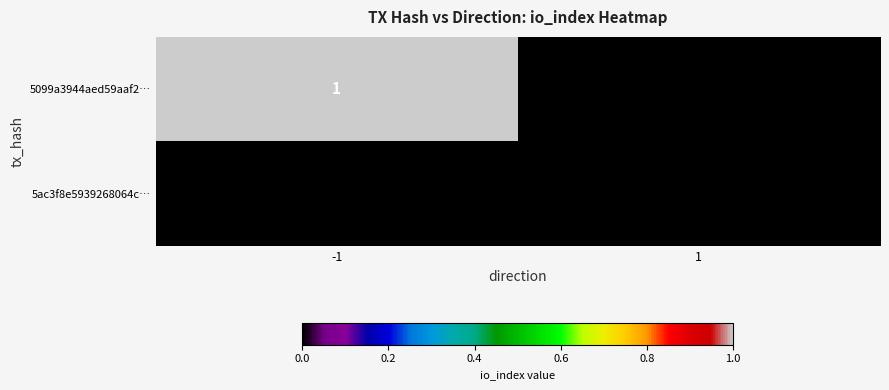

Count the number of data series in this chart.

2